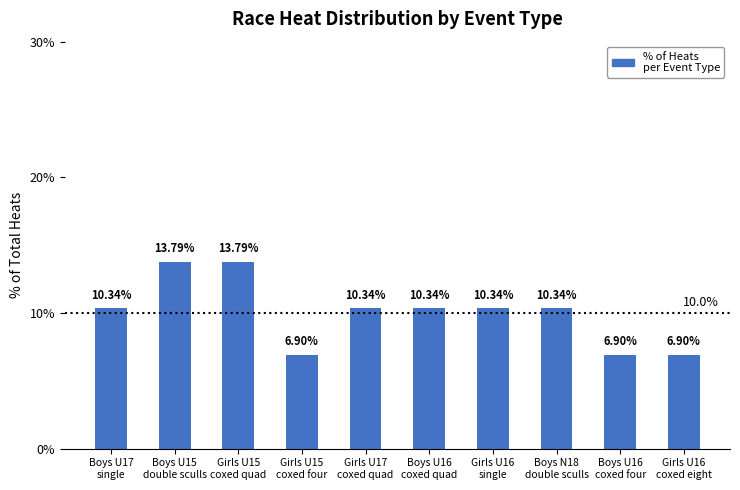

What is the difference between the maximum and minimum values?

6.9